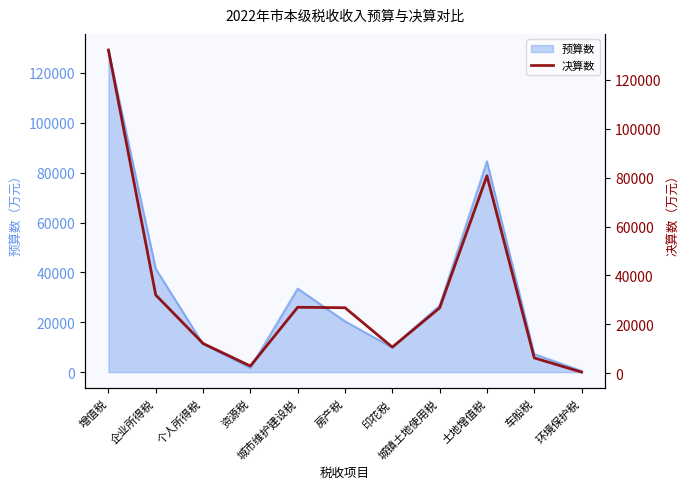

How many data points are less than 26700?

5